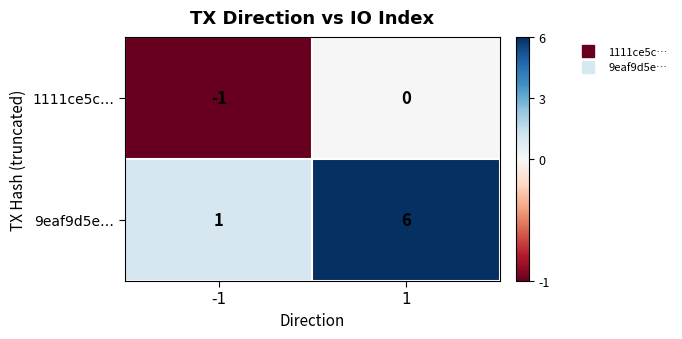

List the series in order of their peak value, lowest first.

1111ce5c…, 9eaf9d5e…